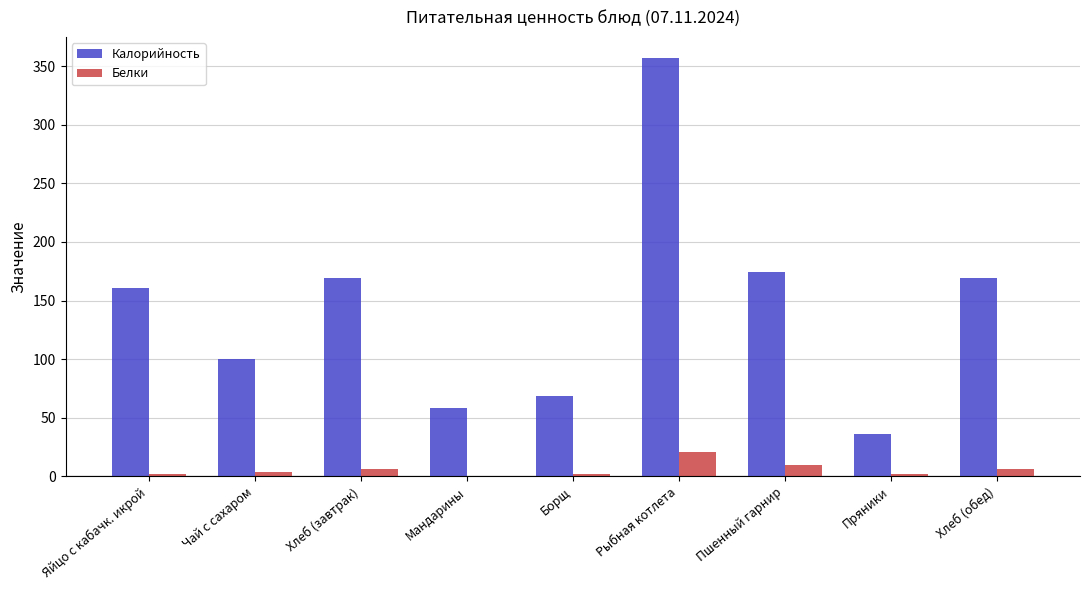

What is the approximate value of Калорийность at Мандарины?

58.0